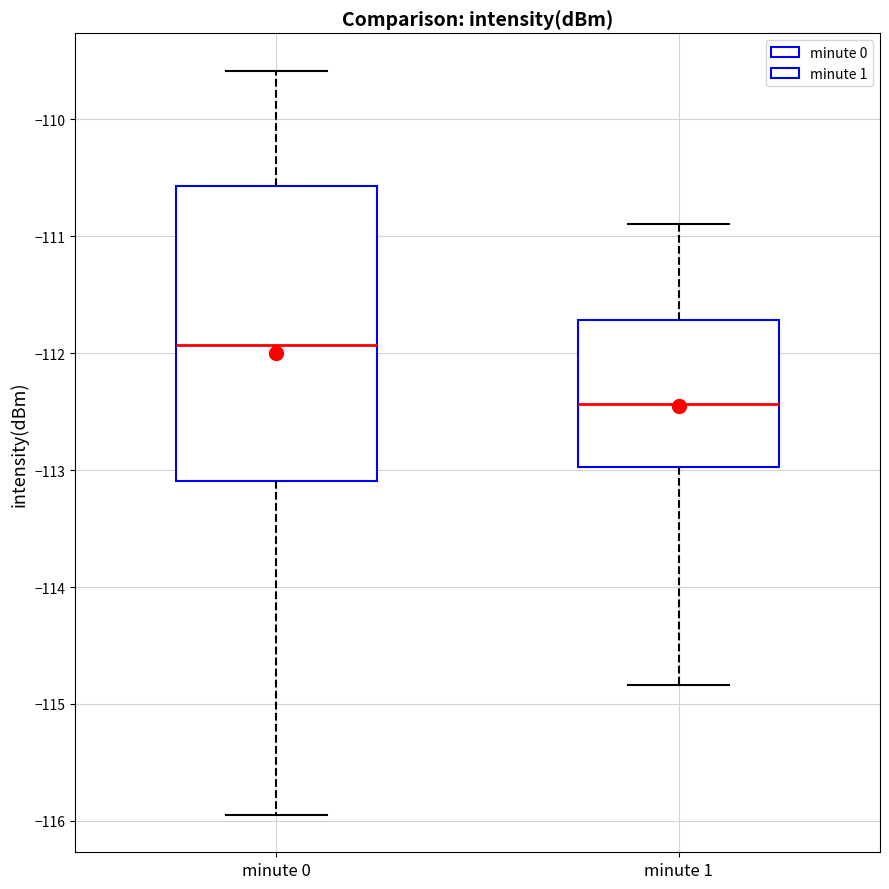

Reading left to right, transcribe this box plot: for each box, give where its median line is, the range the box spans, and where its two whiskers end, as read against the y-axis. The values are not printed on the chart, so give them approximately, as read against the axis.

minute 0: median -111.9, box -113.1 to -110.6, whiskers -116.0 to -109.6
minute 1: median -112.4, box -113.0 to -111.7, whiskers -114.8 to -110.9